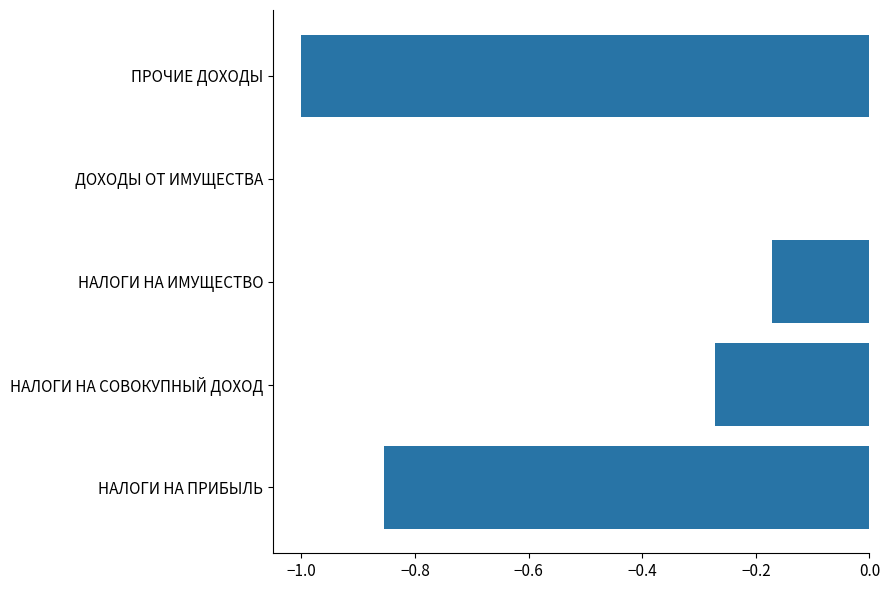

What is the average value?

-0.5